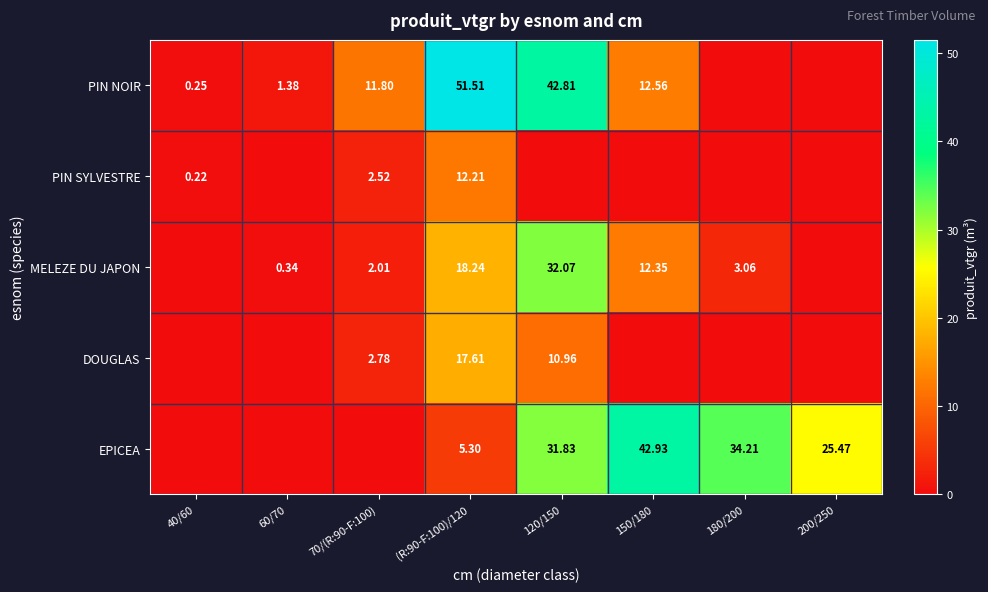

The value of PIN SYLVESTRE at 70/(R:90-F:100) is 1.4. True or false?

False